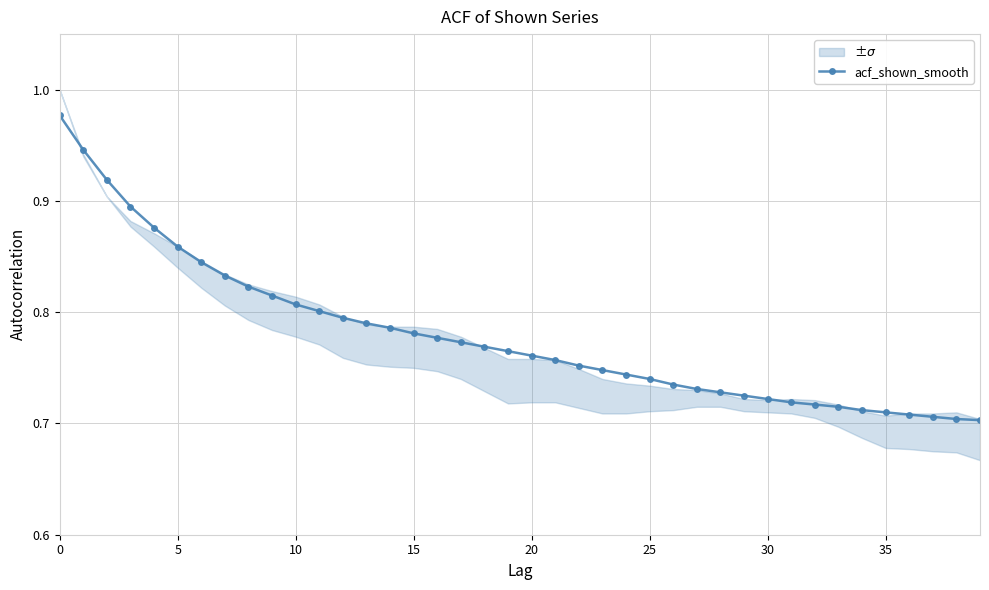

What is the minimum value shown in the chart?

0.7